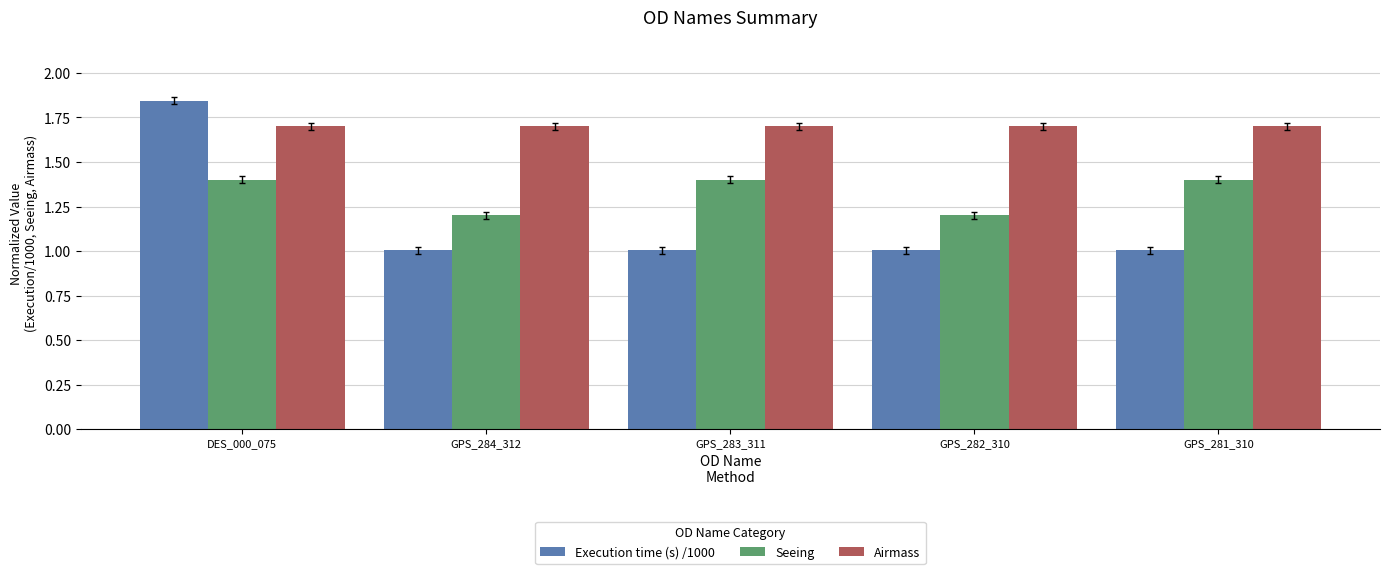

Which series has the largest total across all categories?

Airmass